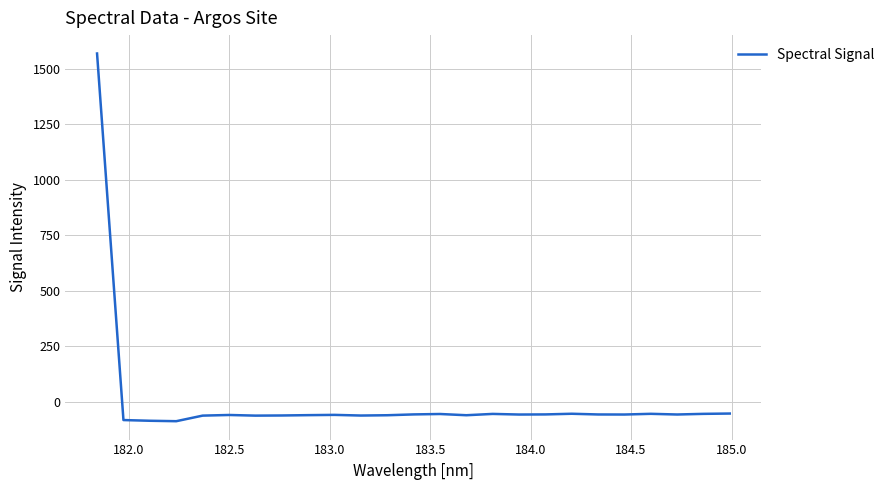

What is the difference between the maximum and minimum values?

1656.4